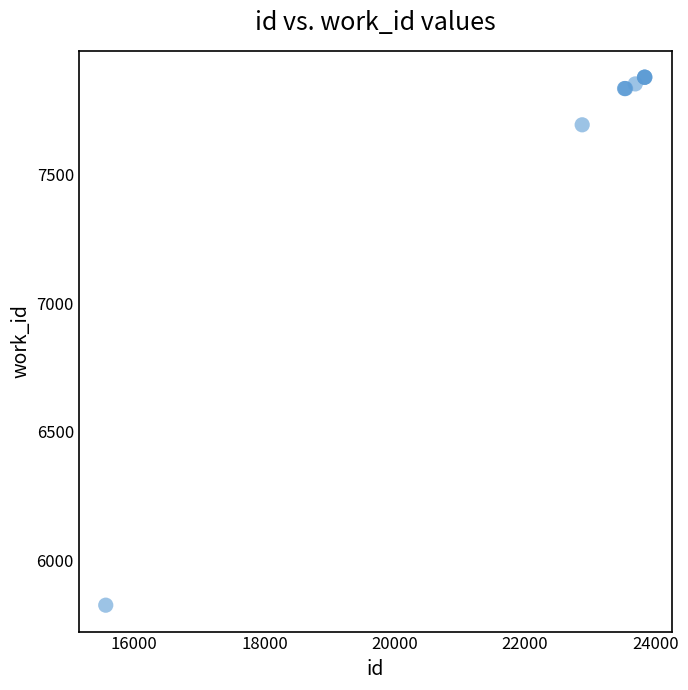

What Y value in the scatter plot is closest to 6852?

7694